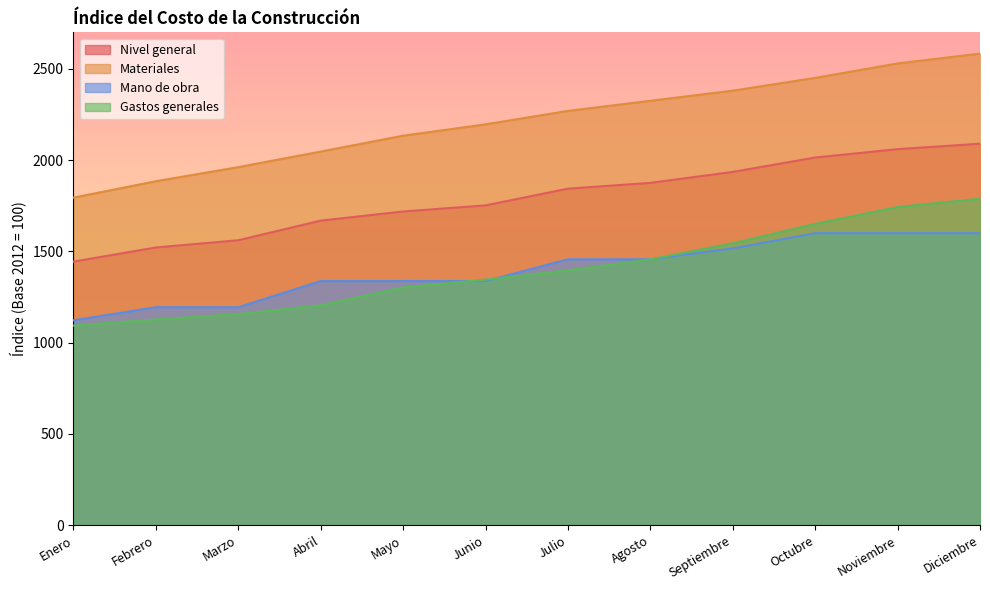

Rank the categories by Gastos generales value from lowest to highest.

Enero, Febrero, Marzo, Abril, Mayo, Junio, Julio, Agosto, Septiembre, Octubre, Noviembre, Diciembre